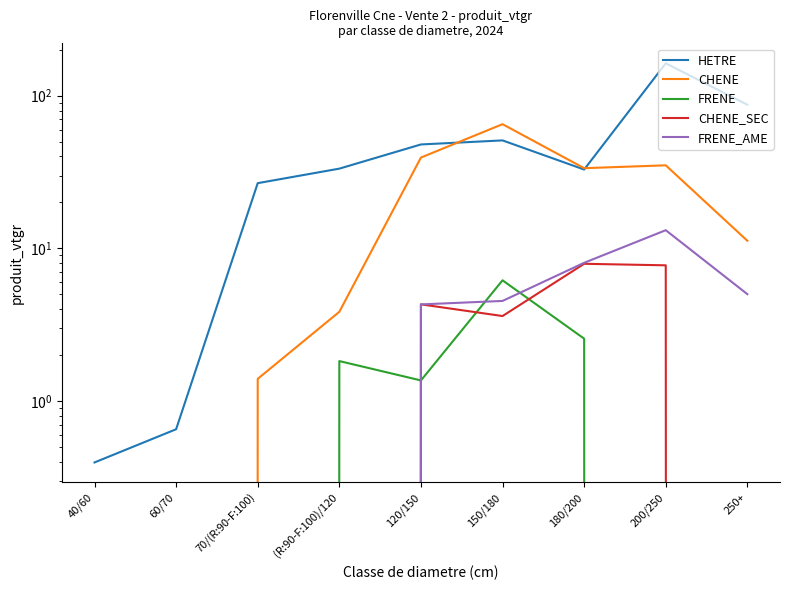

Is the value of FRENE_AME at 180/200 greater than the value of CHENE at 250+?

No